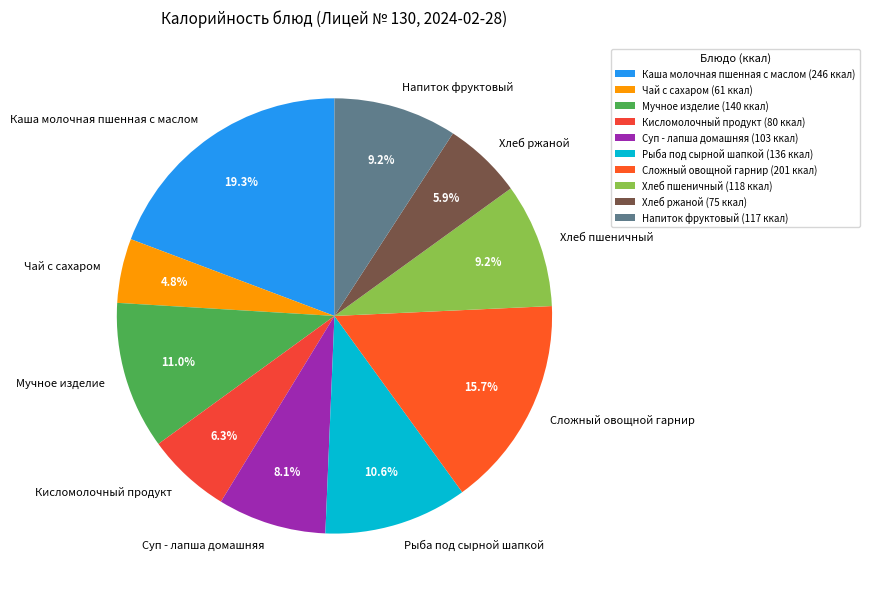

The Каша молочная пшенная с маслом slice represents 9% of the pie. True or false?

False